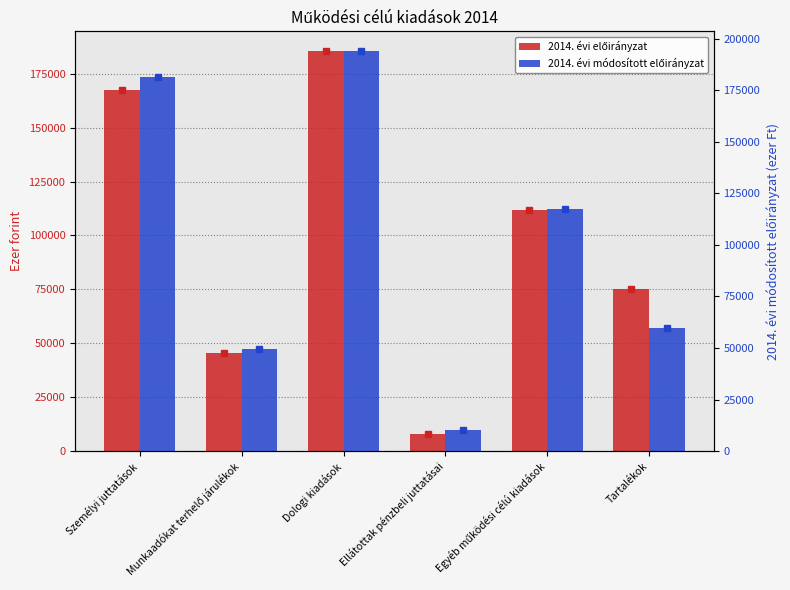

List the series in order of their peak value, lowest first.

2014. évi előirányzat, 2014. évi módosított előirányzat